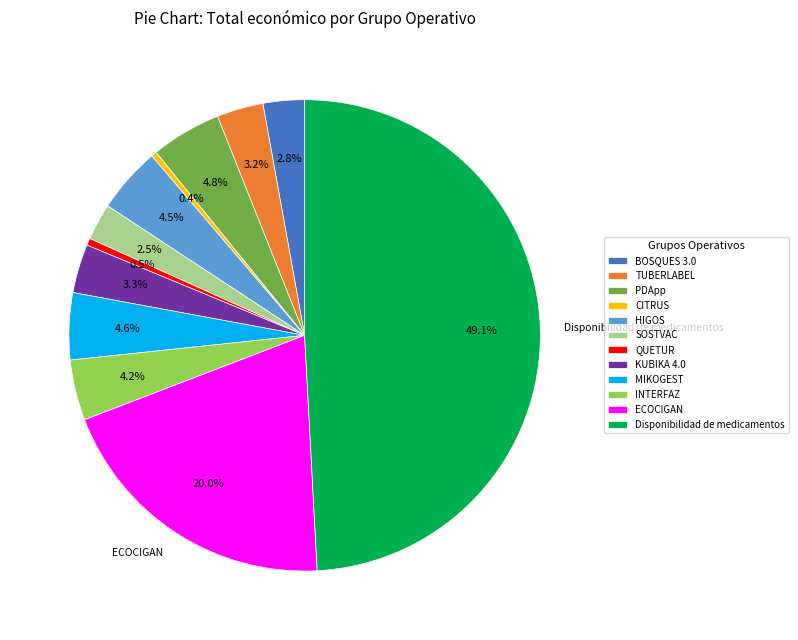

What portion of the pie excludes QUETUR?

99.5%